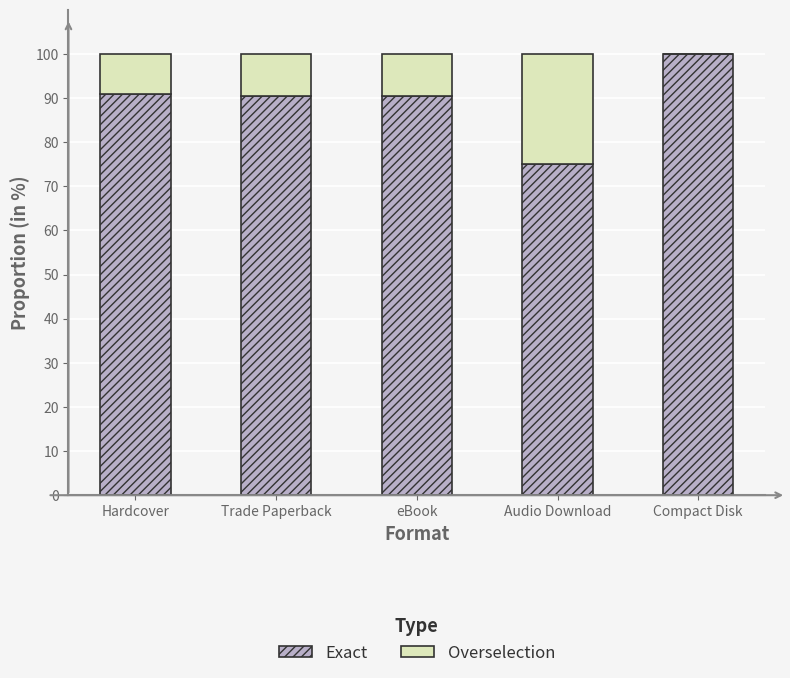

Which category has the highest value in the Exact series?

Compact Disk